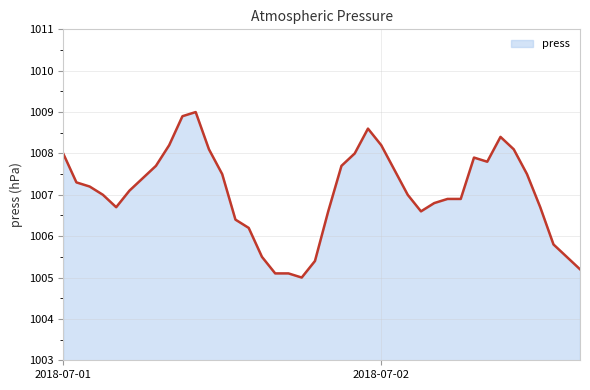

What is the greatest value displayed?

1009.0